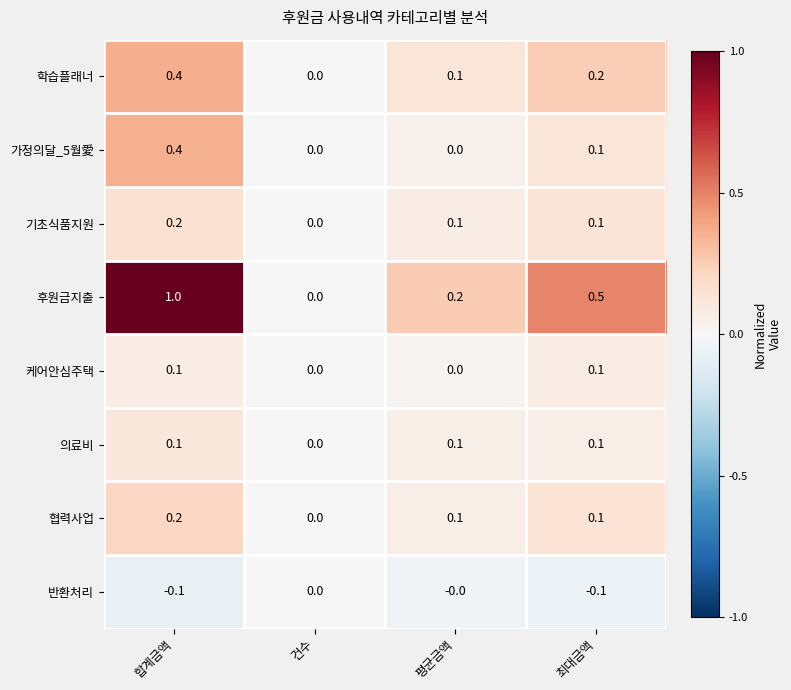

Which series has the widest spread of values?

후원금지출